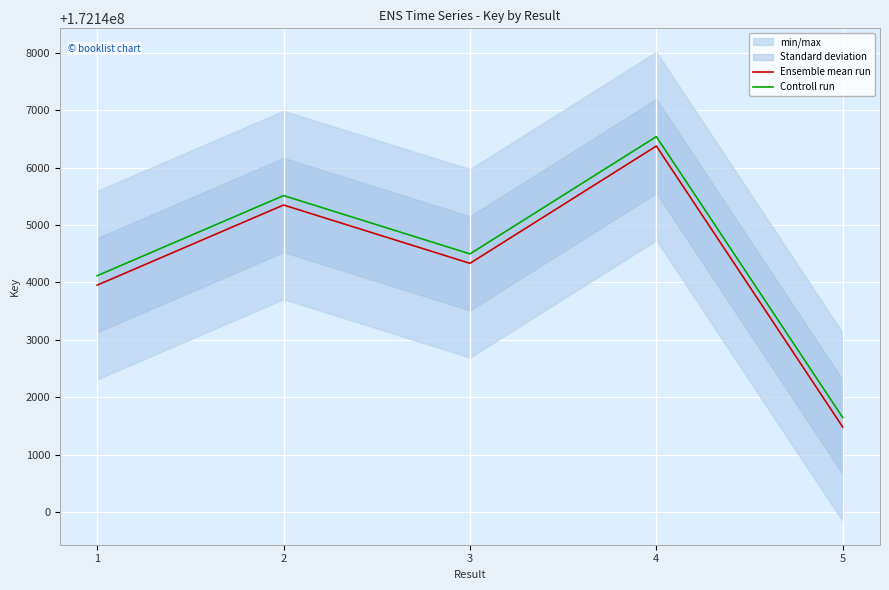

At which label does Controll run first exceed 172144497?

2